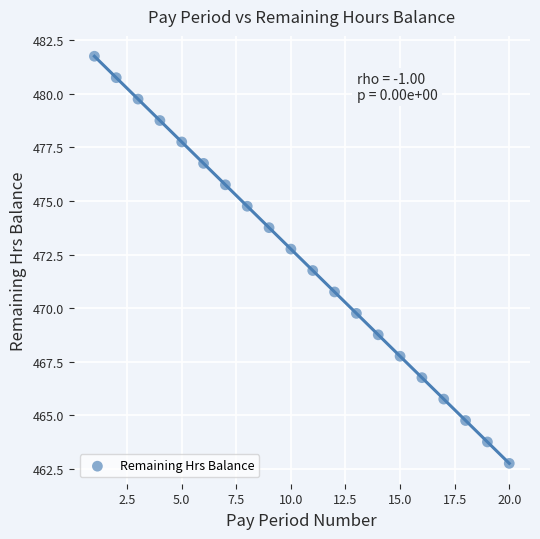

What Y value in the scatter plot is closest to 472?

471.8